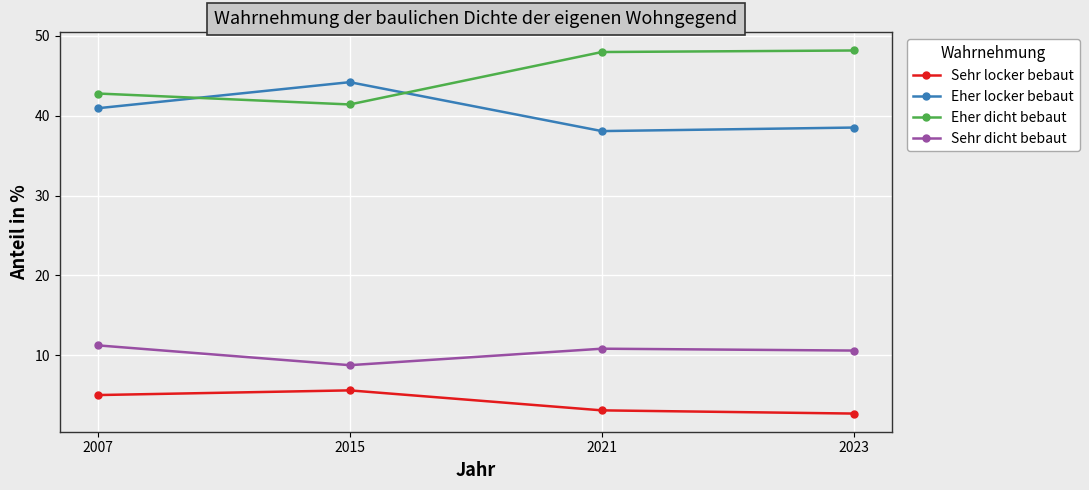

What is the sum of all Sehr dicht bebaut values?

41.5